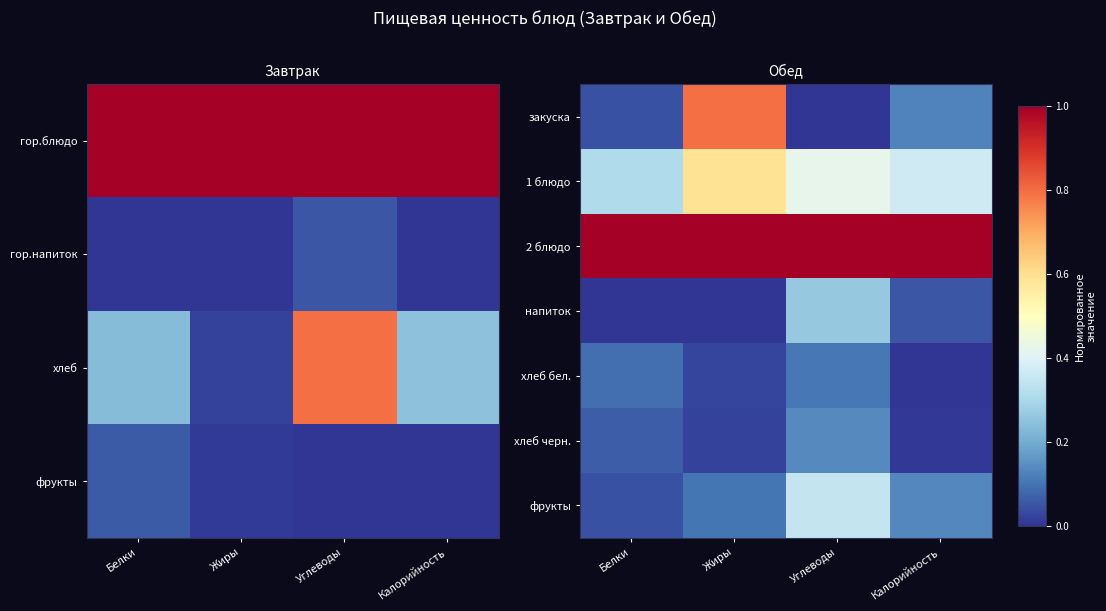

At which category is the sum across all series the highest?

Жиры